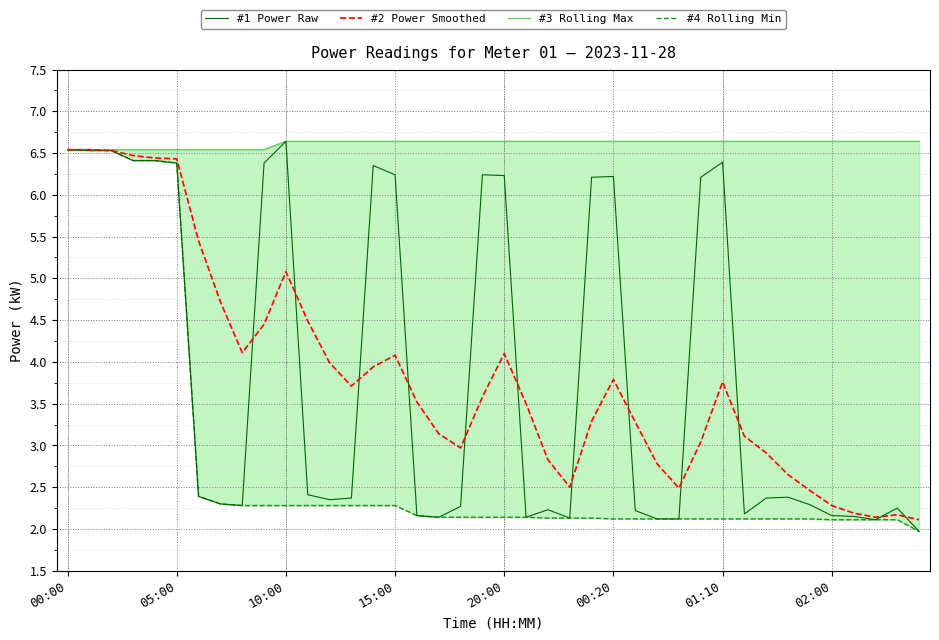

Is it true that #1 Power Raw equals 2.2 at 16?

True